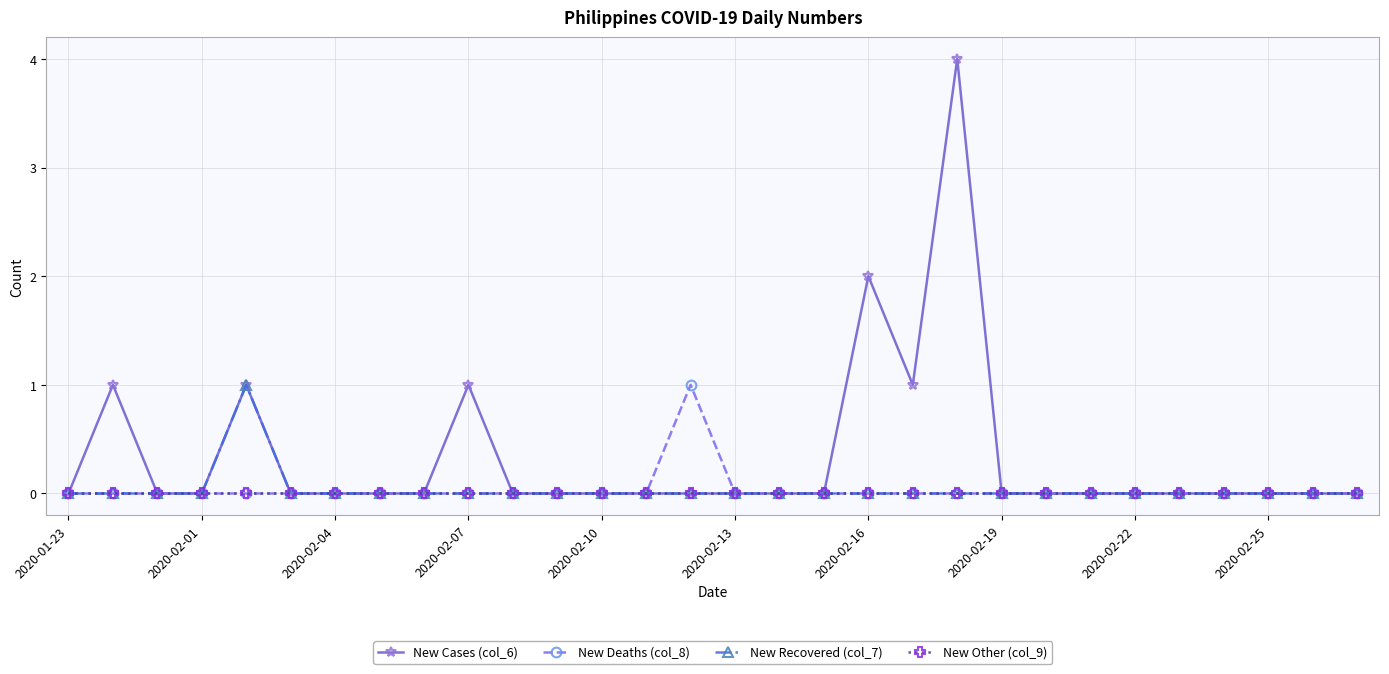

Which series has the largest total across all categories?

New Cases (col_6)